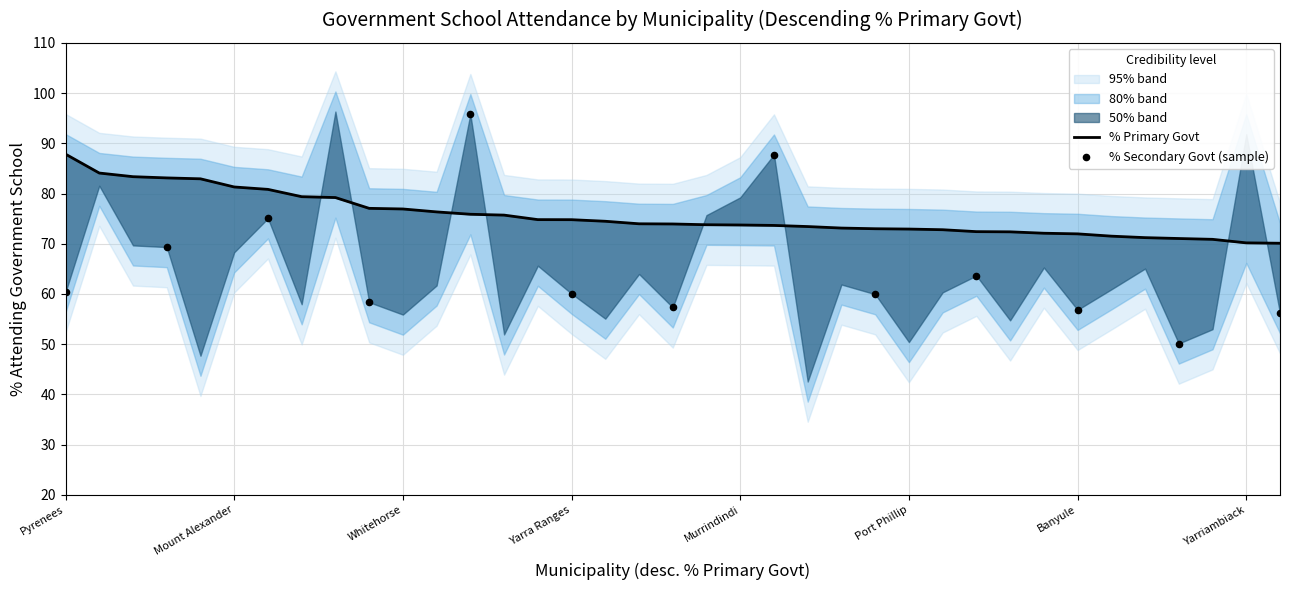

Which has a higher value, Darebin or Manningham?

Darebin